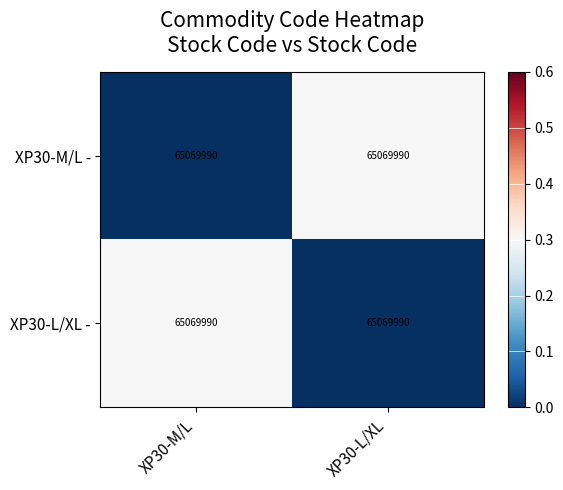

Which series has the largest range (max minus min)?

XP30-M/L -